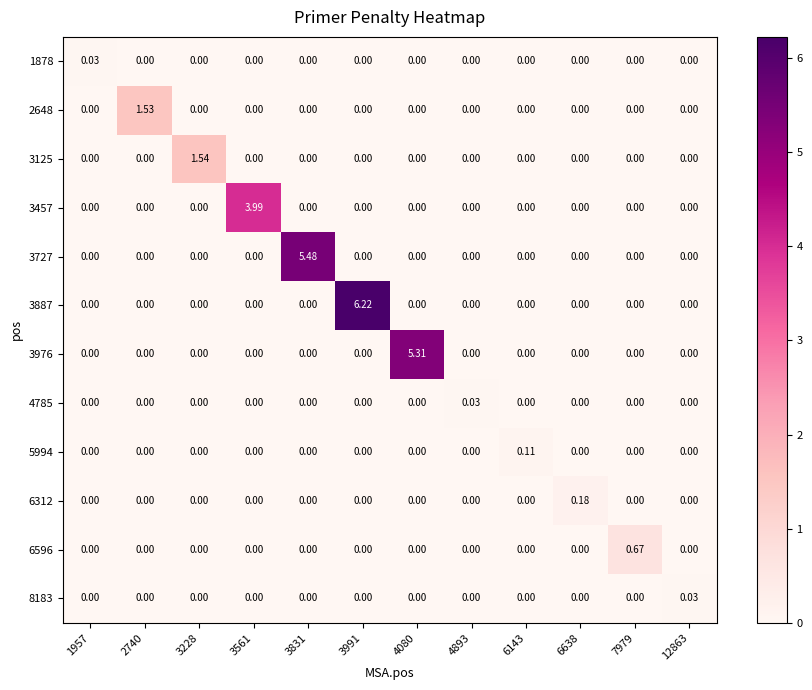

How many categories are shown in the chart?

12